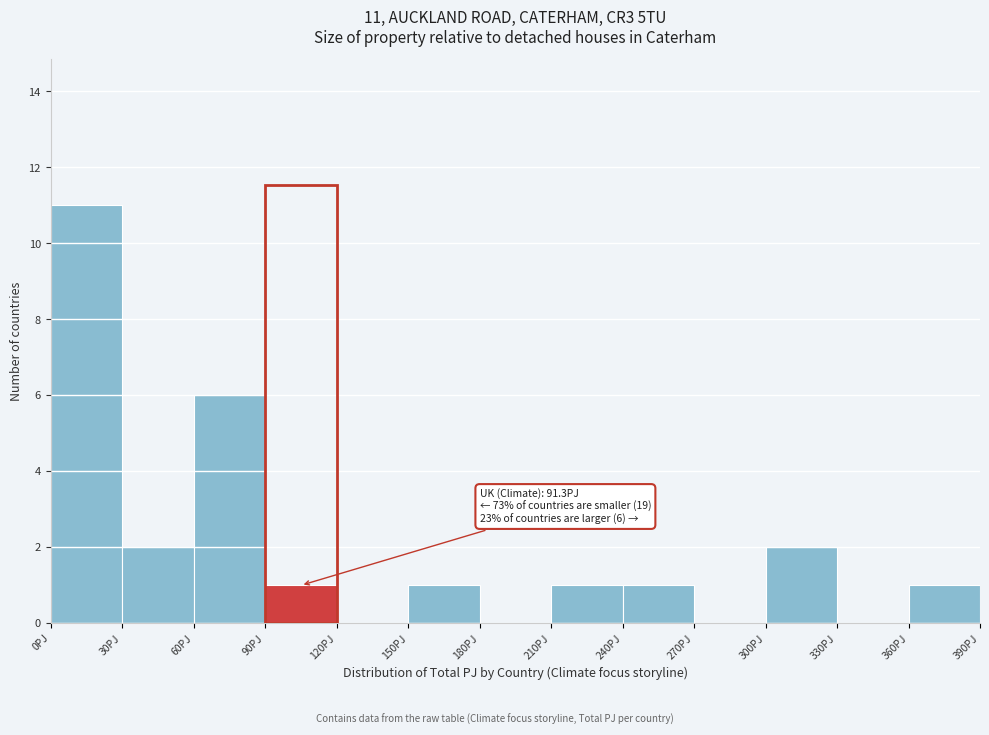

Over which range of the x-axis is the bar tallest?

0 to 30